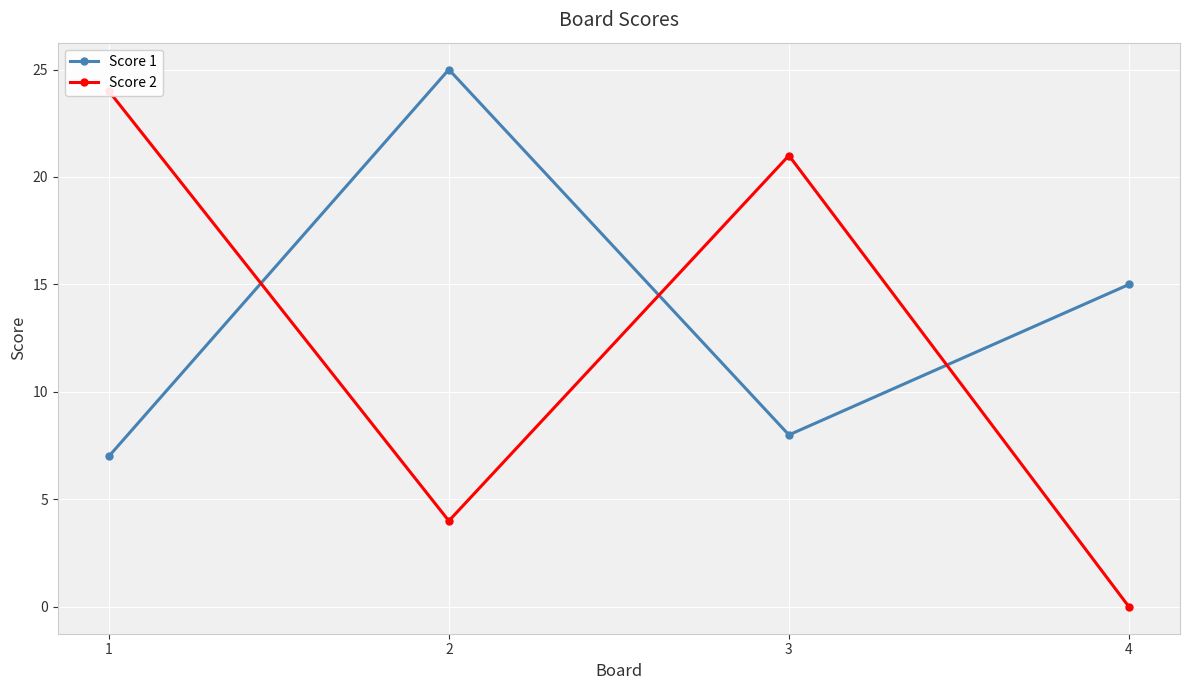

Rank the categories by Score 2 value from lowest to highest.

4, 2, 3, 1